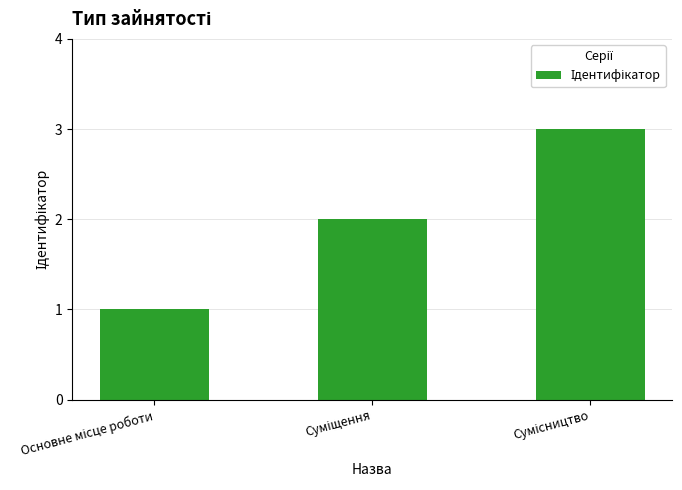

What is the maximum value shown in the chart?

3